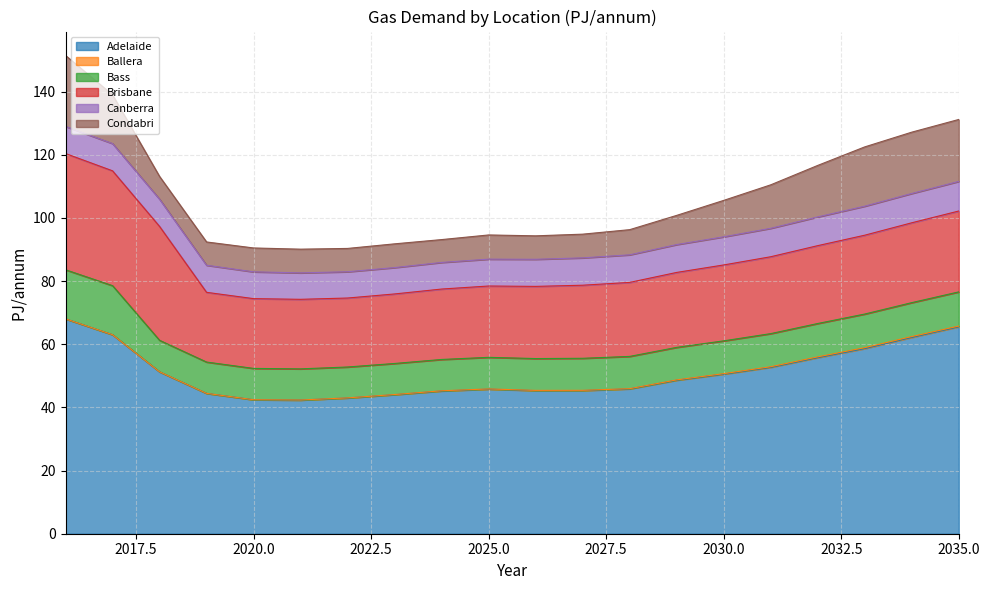

What is the difference between the maximum and second lowest values in the Ballera series?

0.3